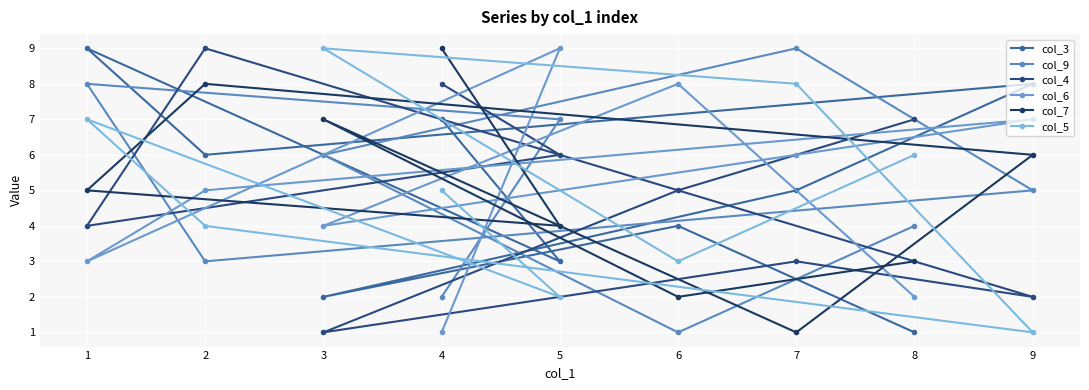

At how many categories does at least one series exceed 2?

9